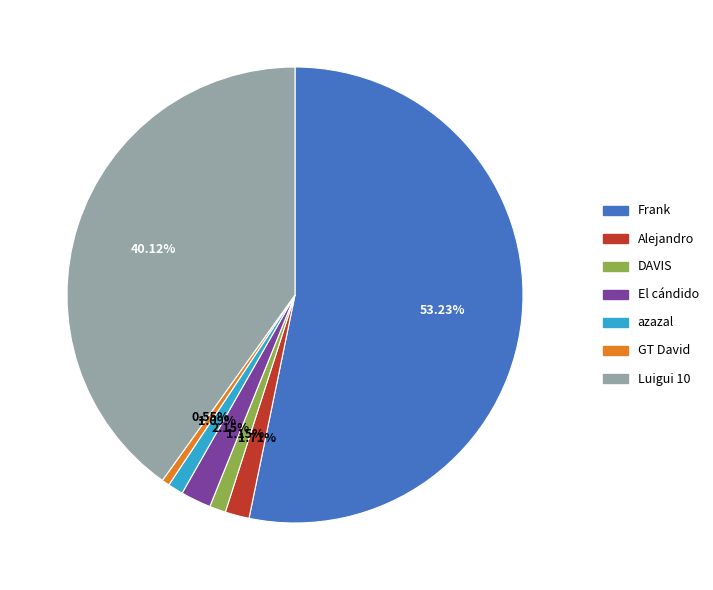

The GT David slice represents 1% of the pie. True or false?

True